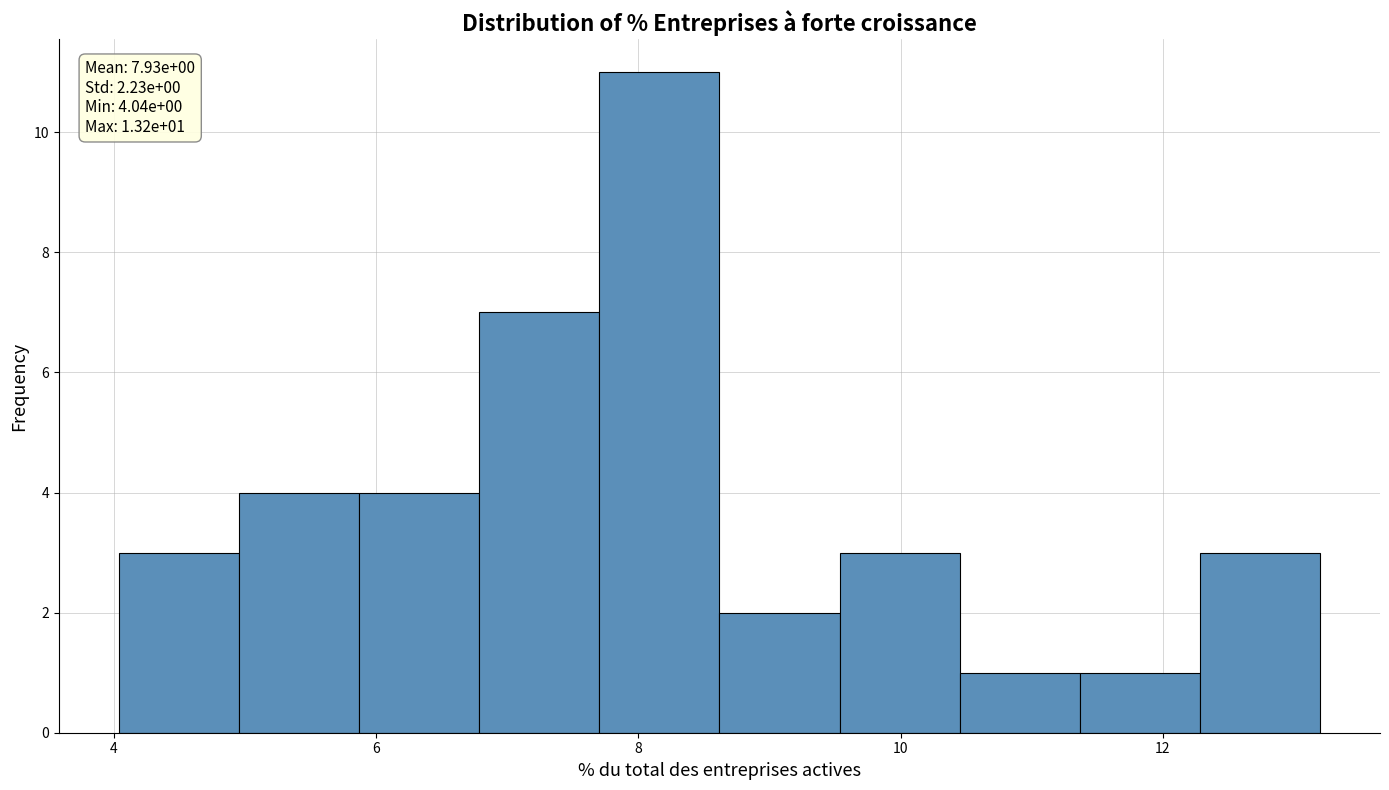

Which range on the x-axis has the tallest bar?

7.8 to 8.6